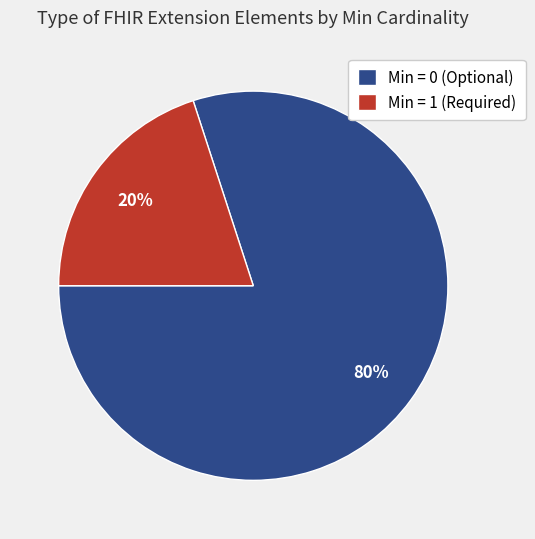

Which slice is the smallest?

Min = 1 (Required)